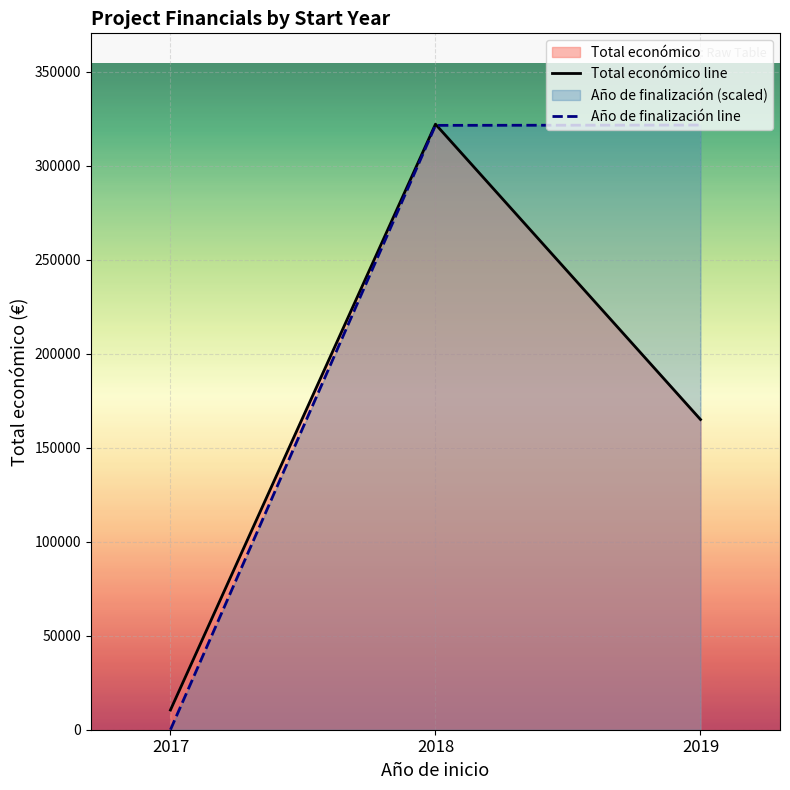

Between 2019 and 2018, which is larger?

2018